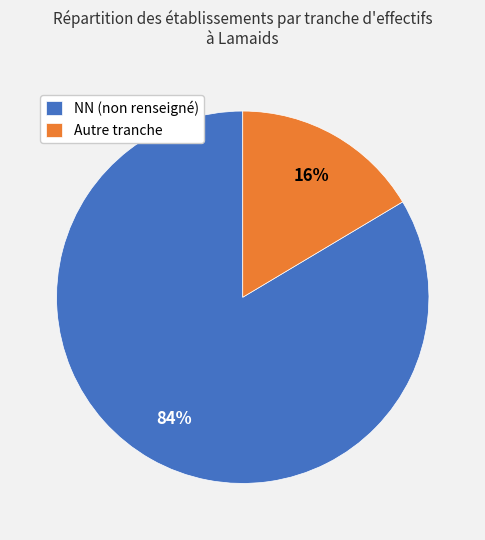

To the nearest percent, what is the average slice percentage?

50%